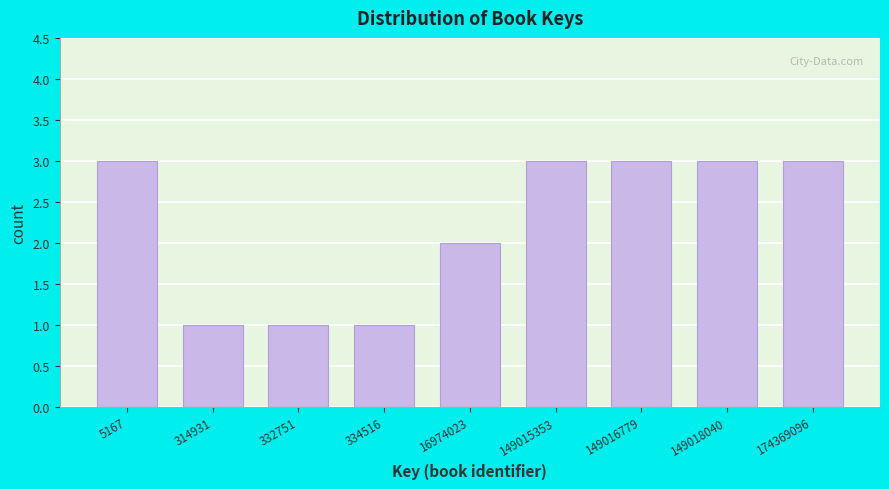

Reading left to right, extract all data points from this chart.

3	1	1	1	2	3	3	3	3